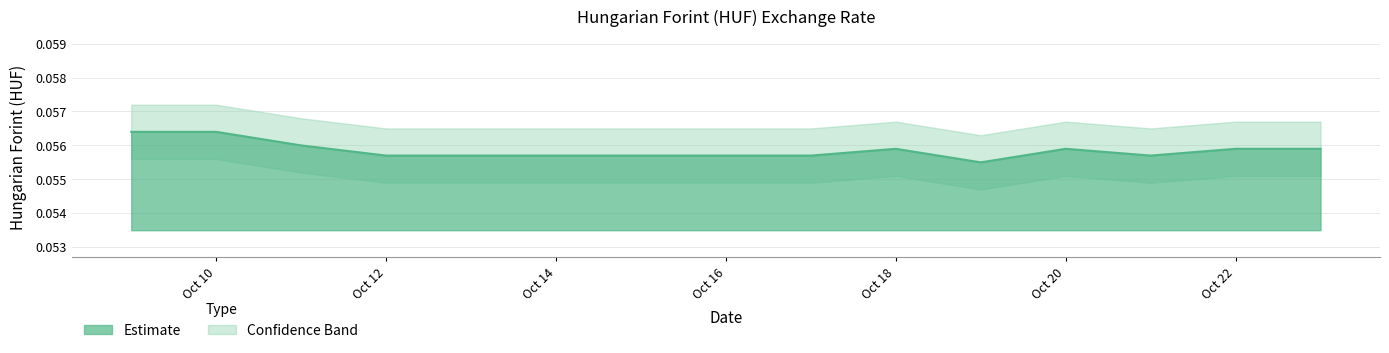

What is the value of the 7th point from the left?

0.1